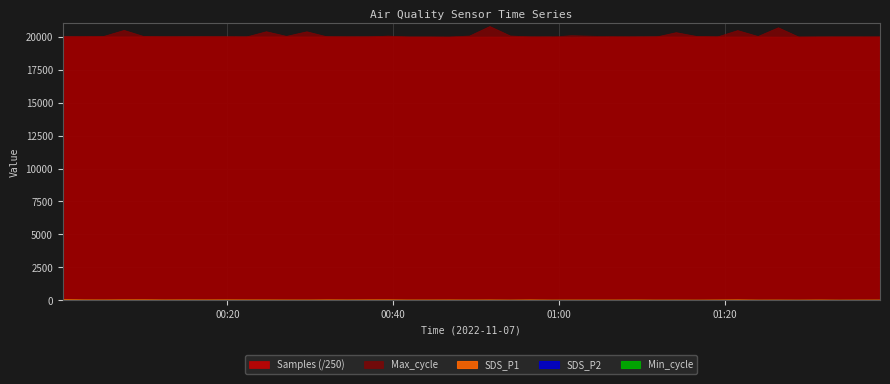

At which label is Min_cycle closest to 28?

2022/11/07 00:00:09